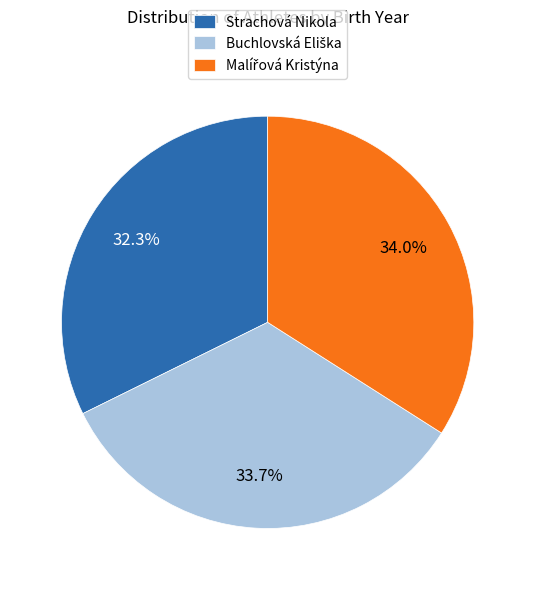

Does any single category account for the majority?

No